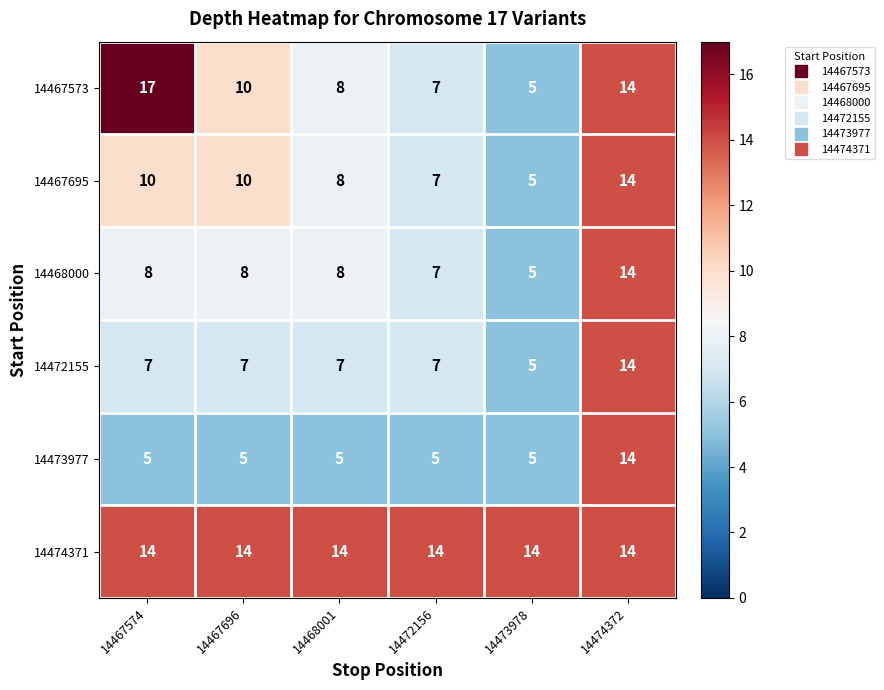

The value of 14467695 at 14467696 is 5. True or false?

False